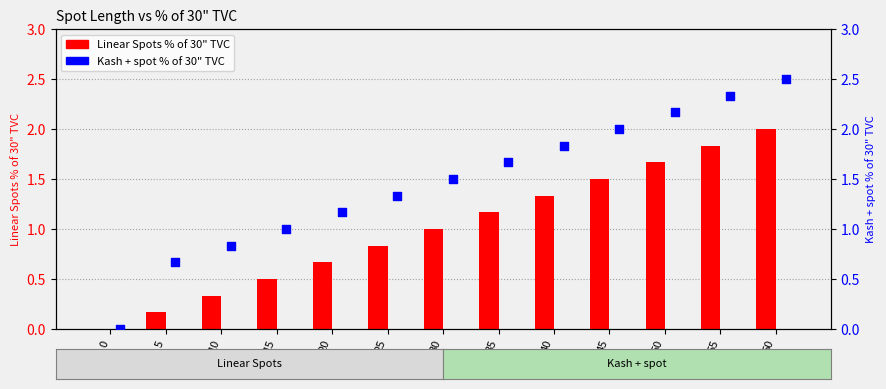

Which series has the widest spread of Y values?

Kash + spot % of 30" TVC